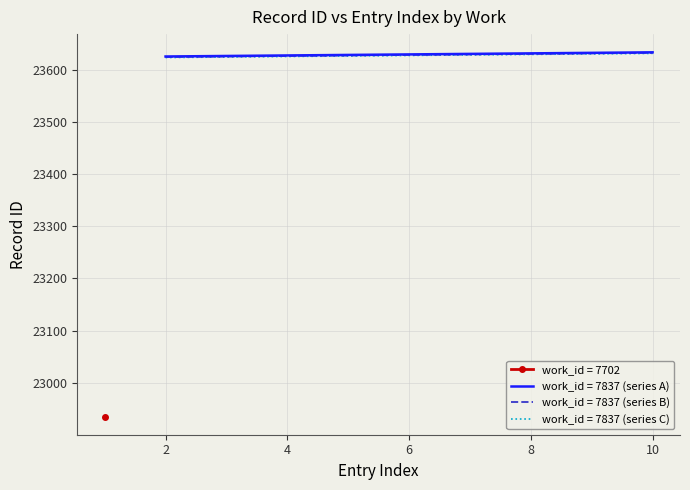

How many data points are less than 23630?

4